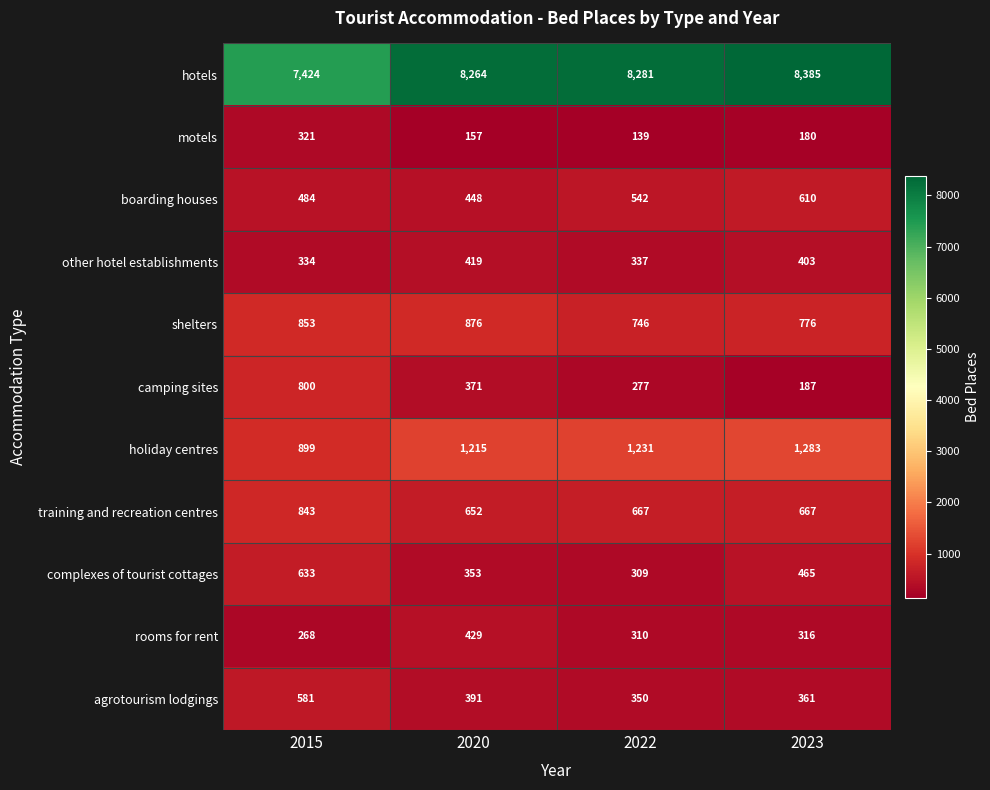

True or false: shelters has a value of 512 at 2015.

False